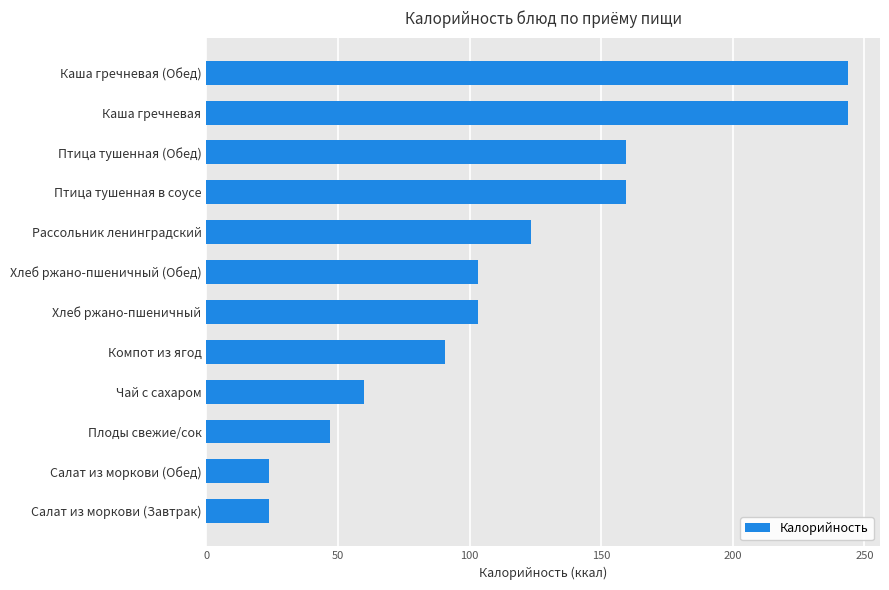

Is it true that the value at Плоды свежие/сок is 47.0?

True